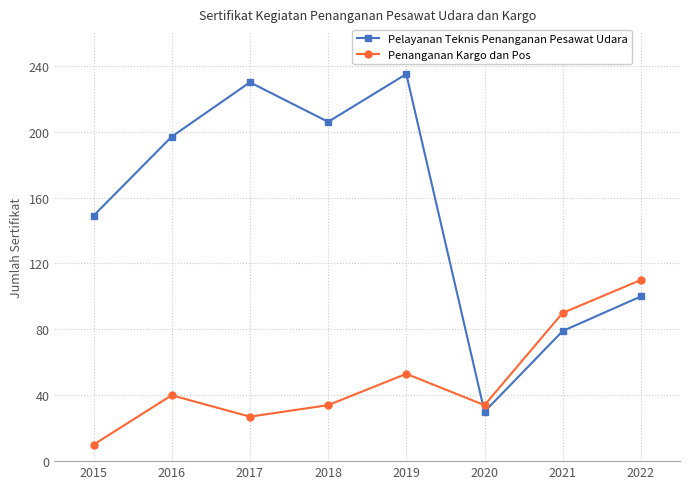

What is the sum of all Penanganan Kargo dan Pos values?

398